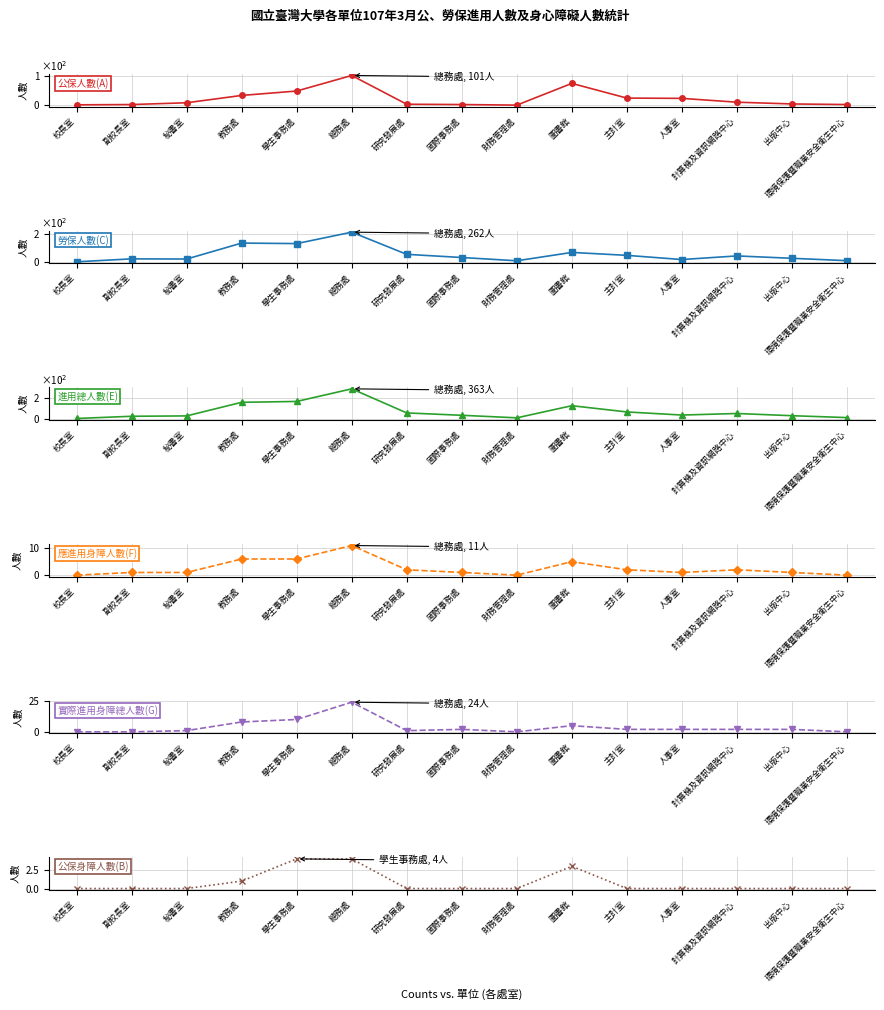

Does the chart have visible grid lines?

Yes